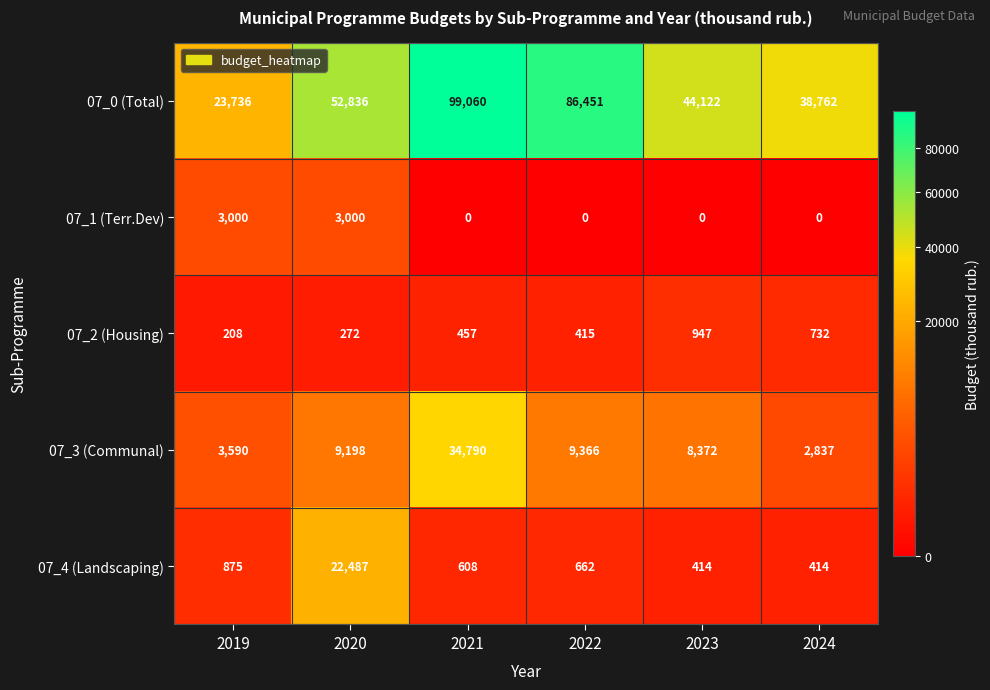

Between 2020 and 2023, which series saw the biggest shift?

07_4 (Landscaping)